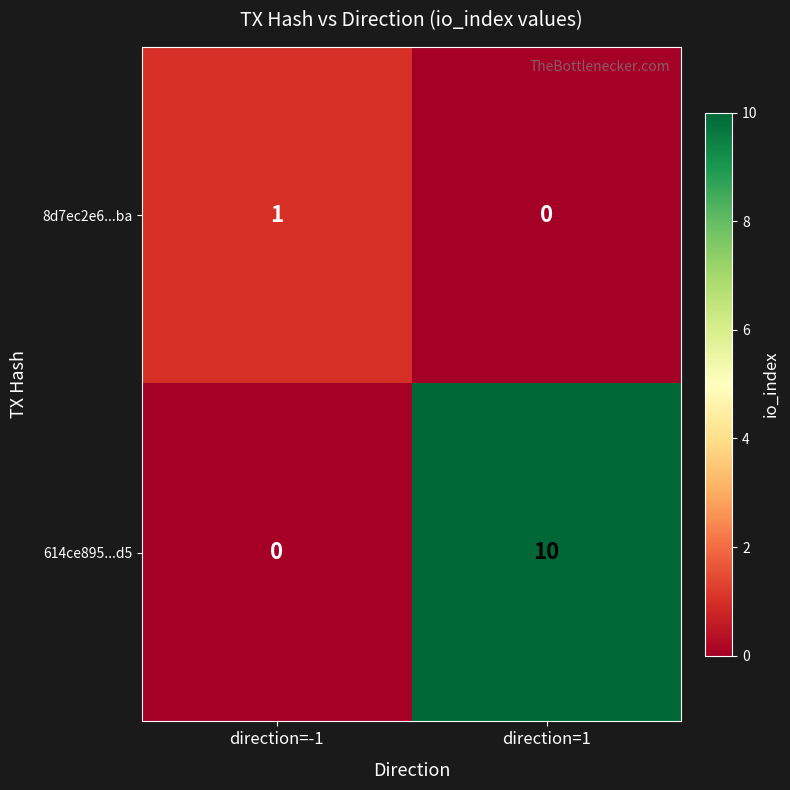

What is the maximum value shown in the chart?

10